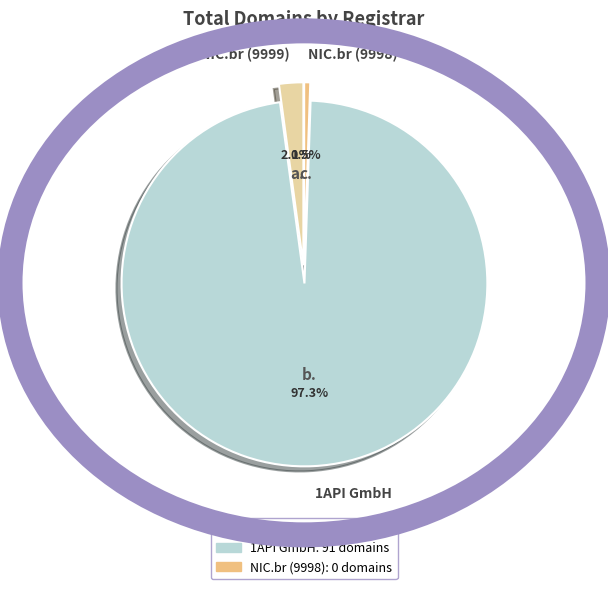

Which category has the biggest portion of the pie?

1API GmbH